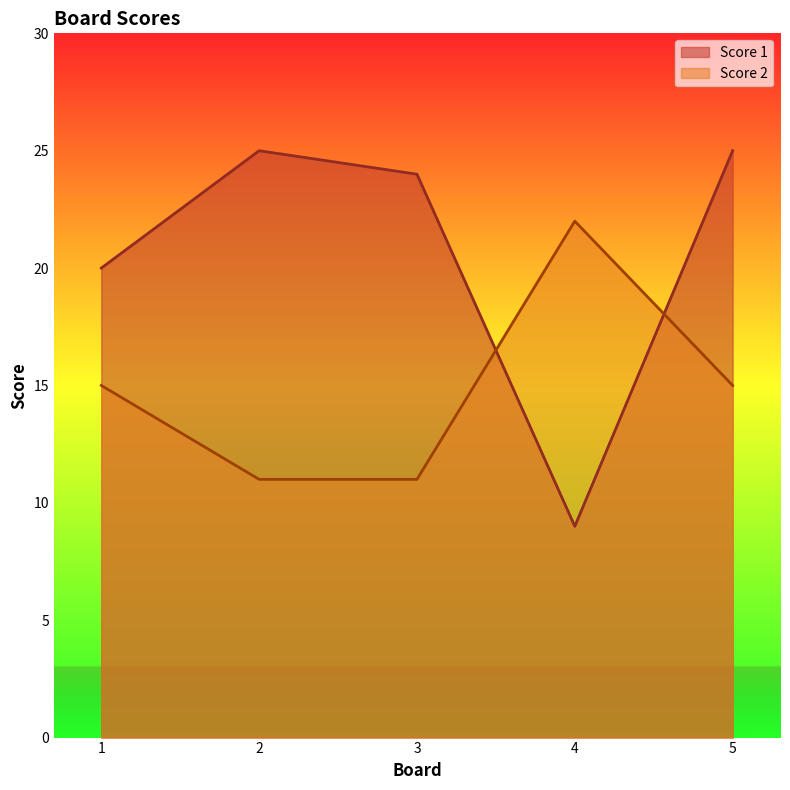

At which category does Score 1 reach its first local peak?

2